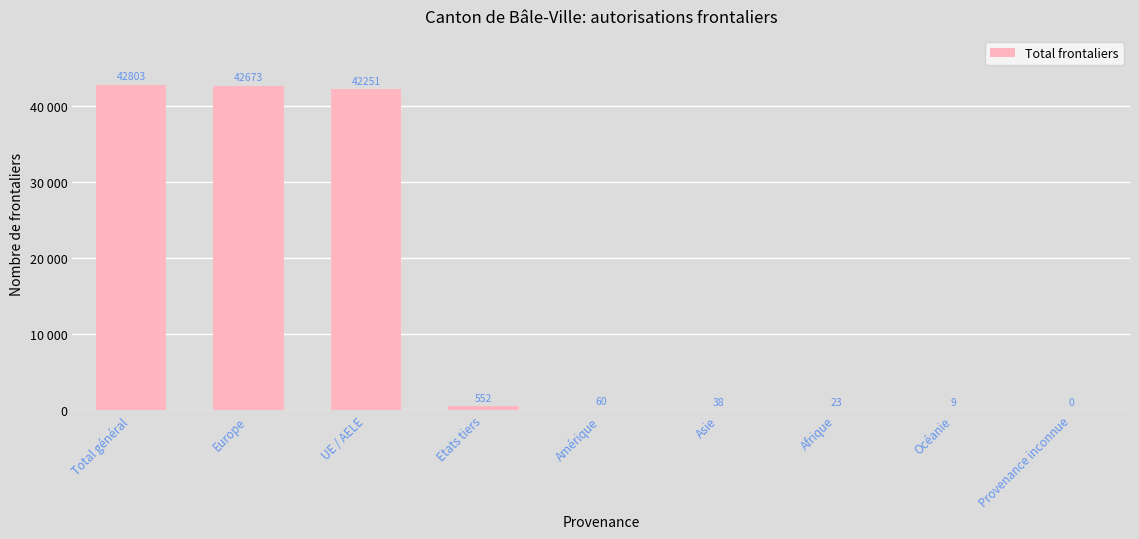

The chart shows a value of 42673 at Europe. True or false?

True